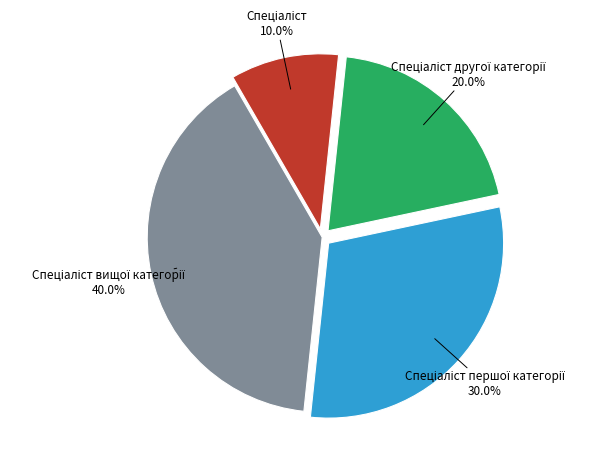

Is there any slice that represents more than half of the pie?

No